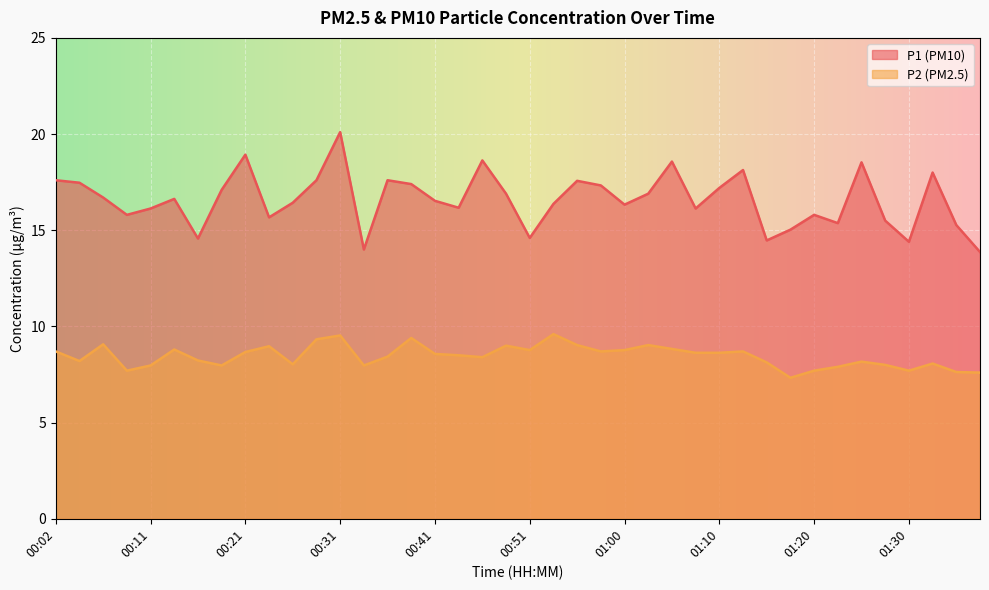

Read the P2 value at 01:35.

7.6